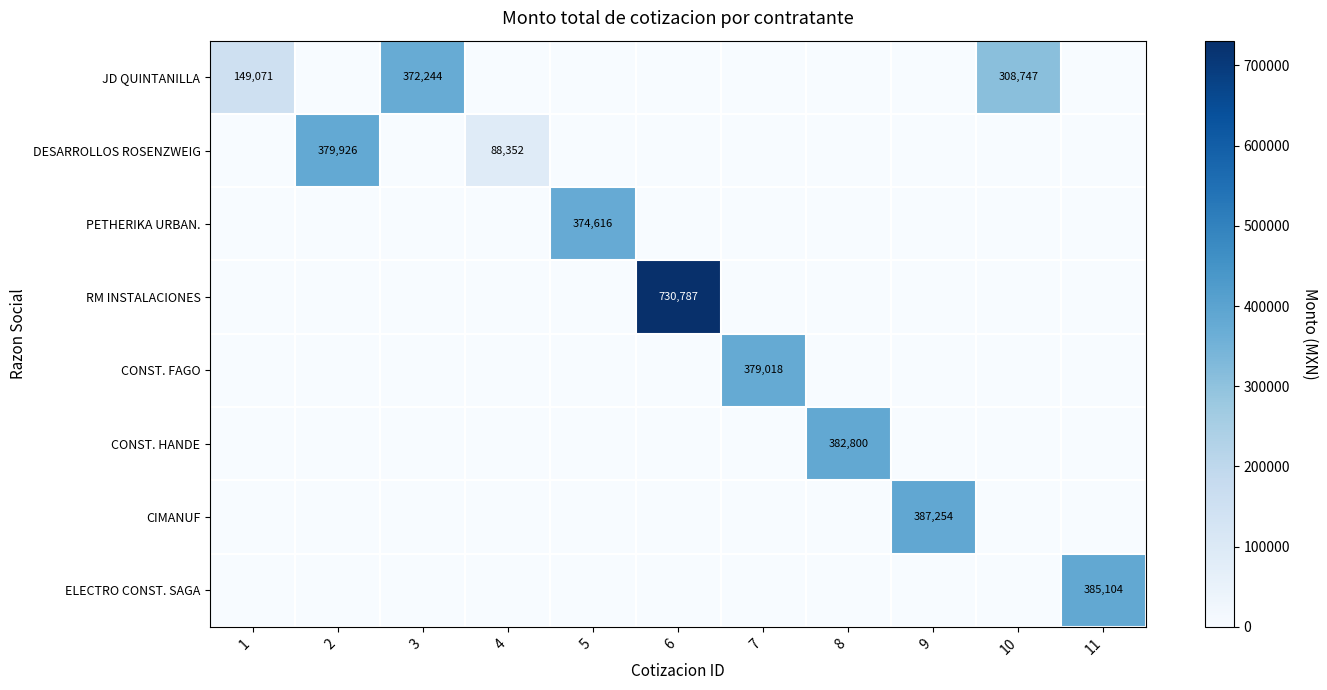

At how many categories does at least one series exceed 615577?

1